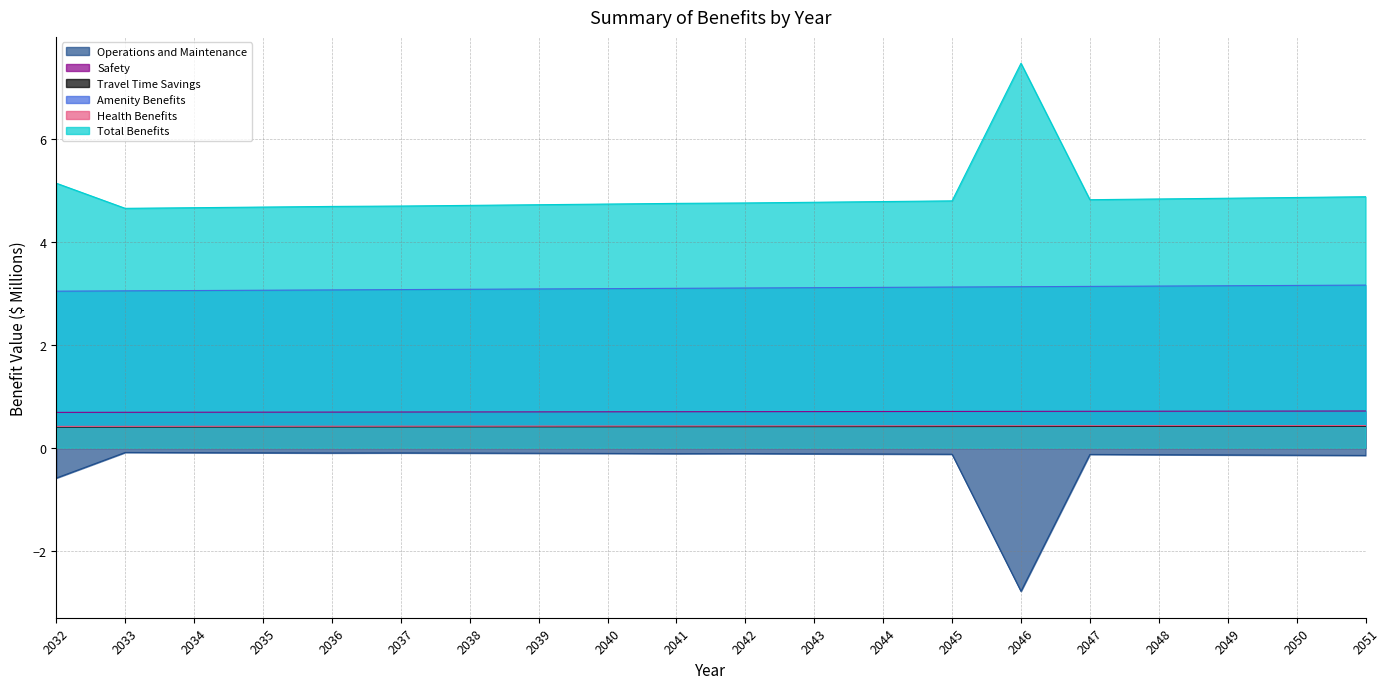

True or false: Amenity Benefits and Travel Time Savings intersect in this chart.

False